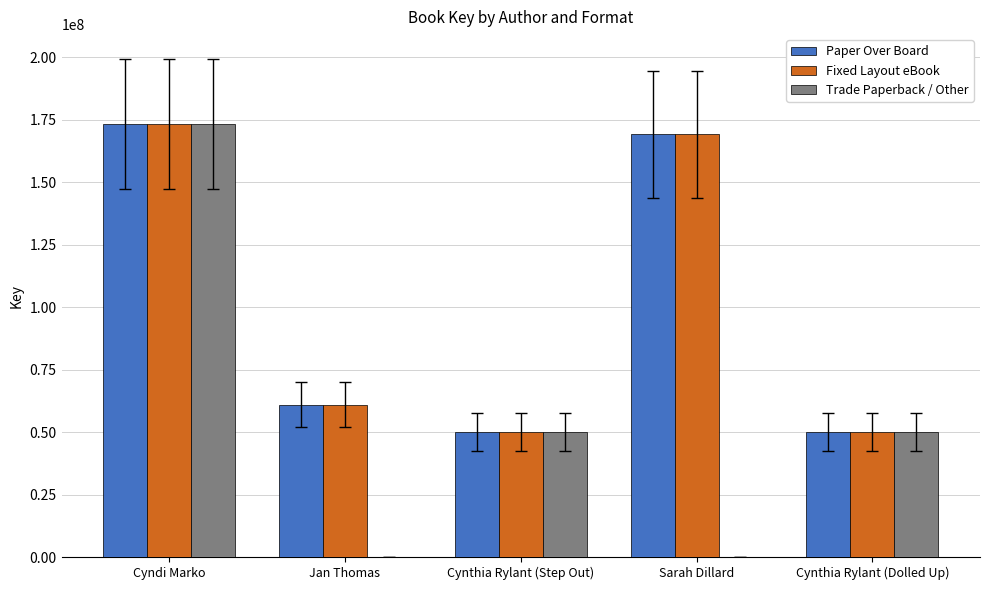

Count the number of categories in the chart.

5